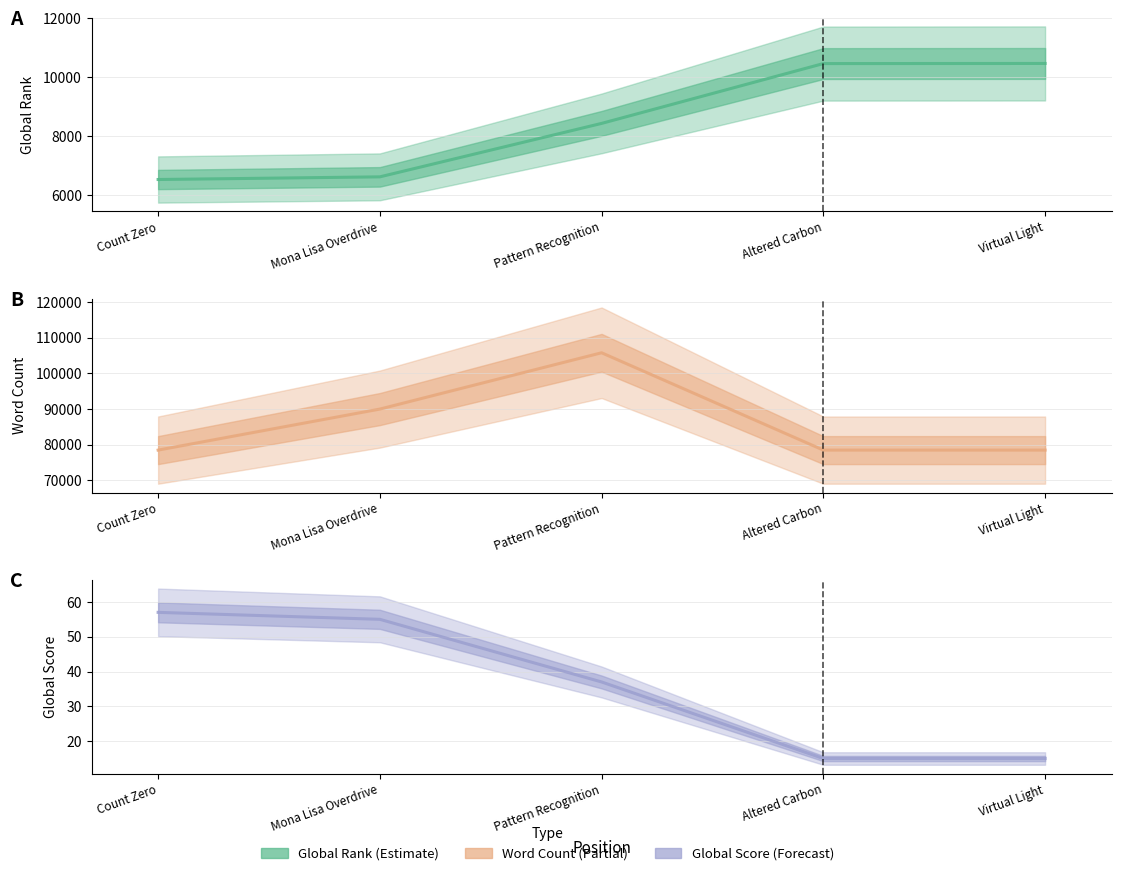

Does the chart display data point markers on the line(s)?

No